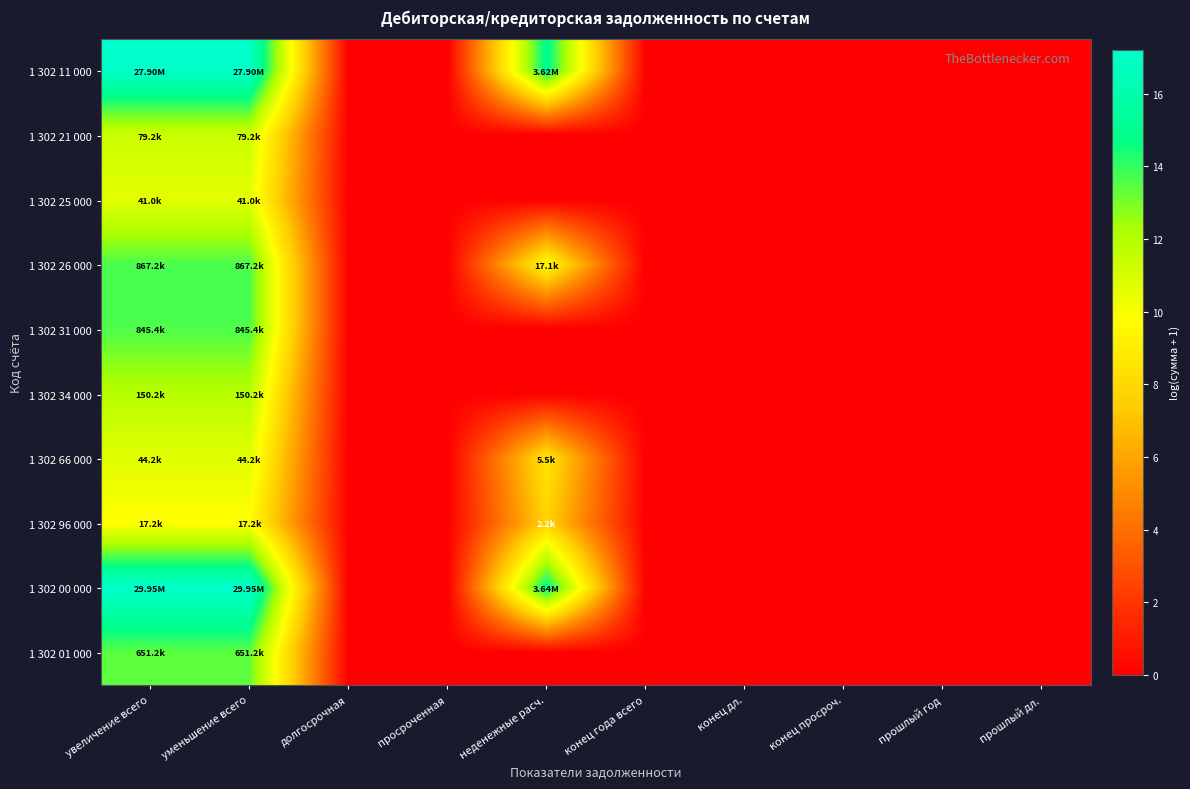

Which series has the largest total across all categories?

1 302 00 000